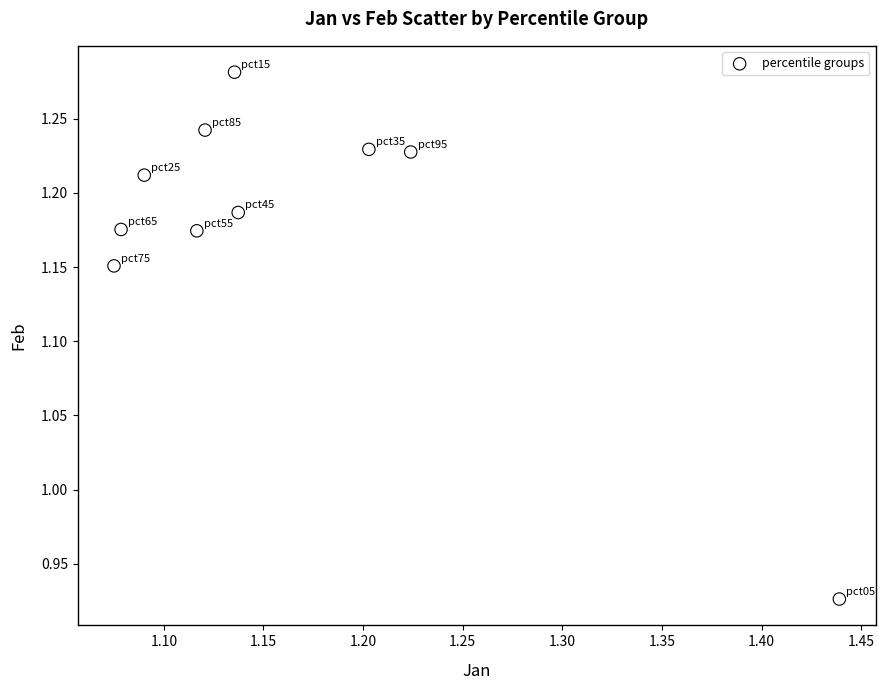

What is the range of Y values (max minus min)?

0.4